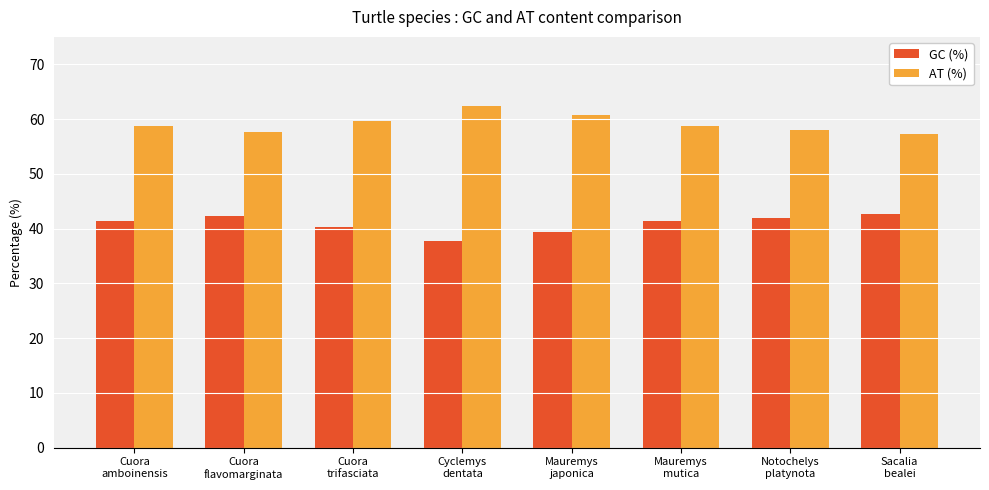

Count the number of data series in this chart.

2